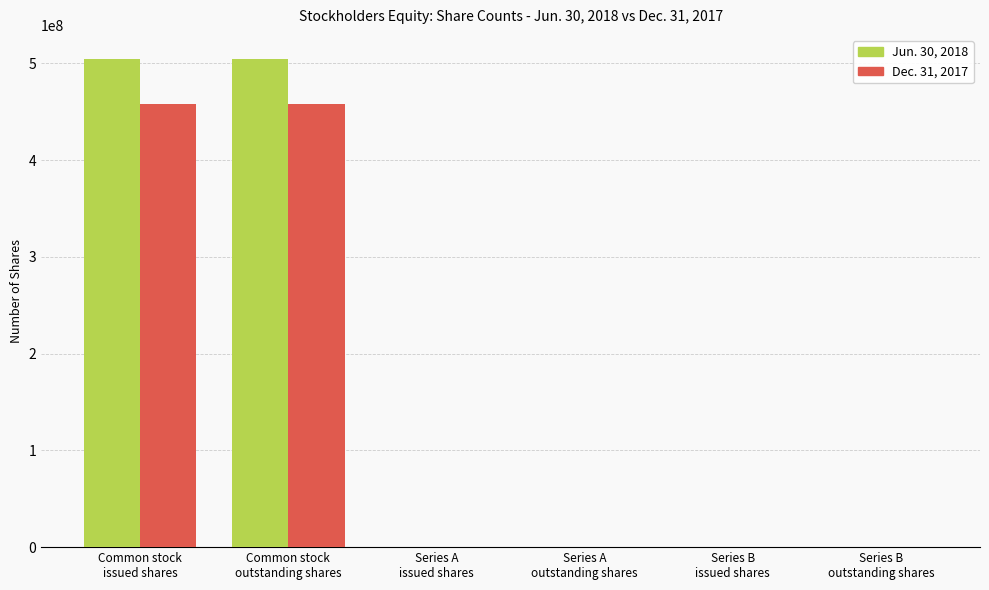

How many data points does each series have?

6